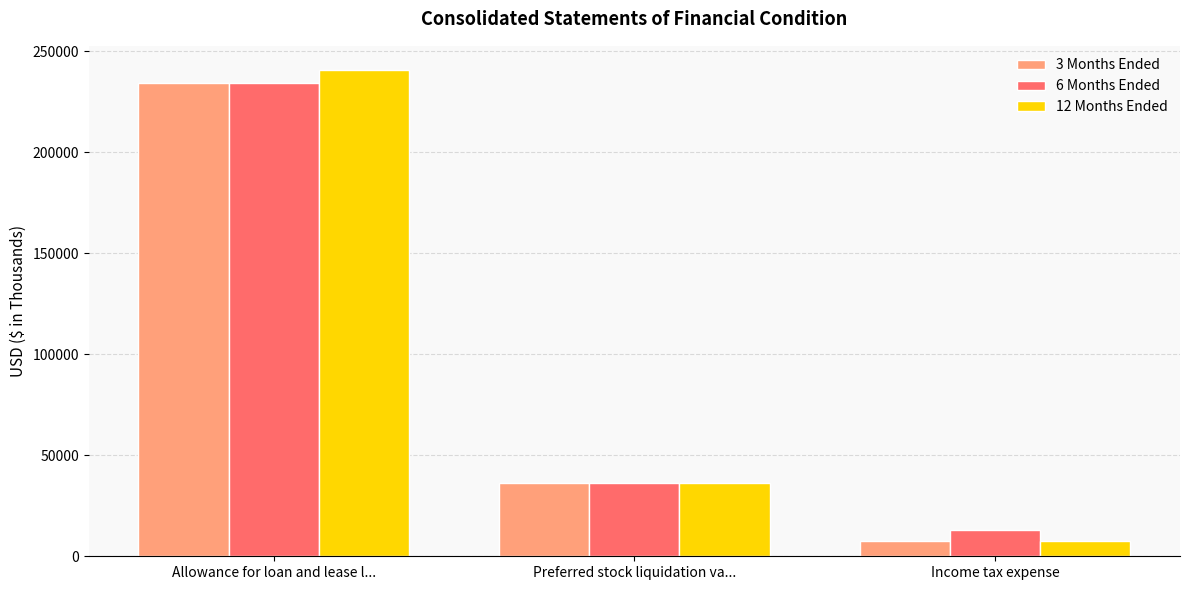

Reading left to right, extract all data points from this chart.

3 Months Ended: 234454	36104	7523
6 Months Ended: 234454	36104	13246
12 Months Ended: 240710	36104	7752